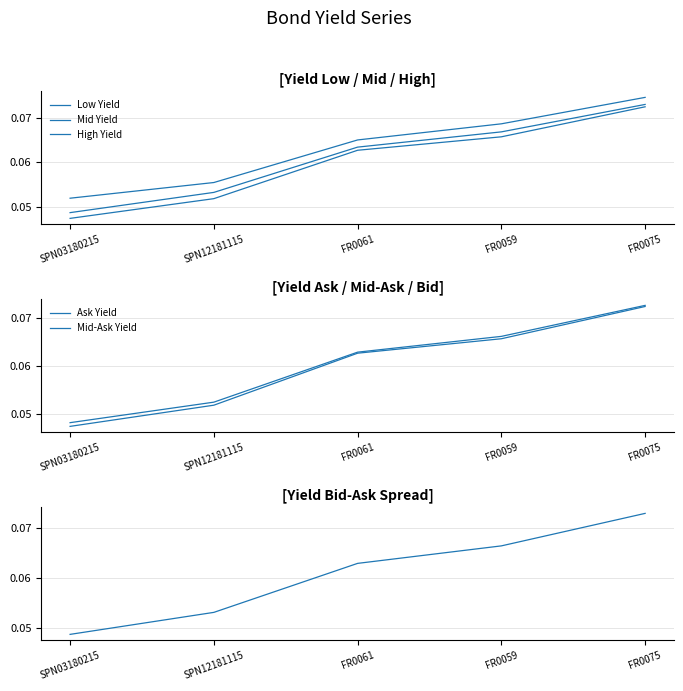

How many series are shown in this chart?

6